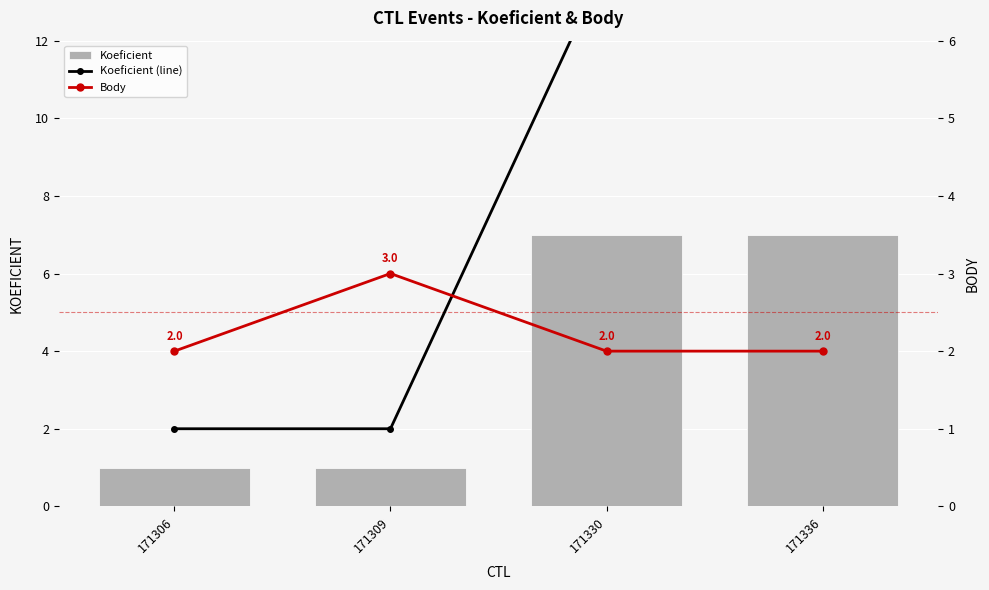

What value does the Body series have at 171309?

3